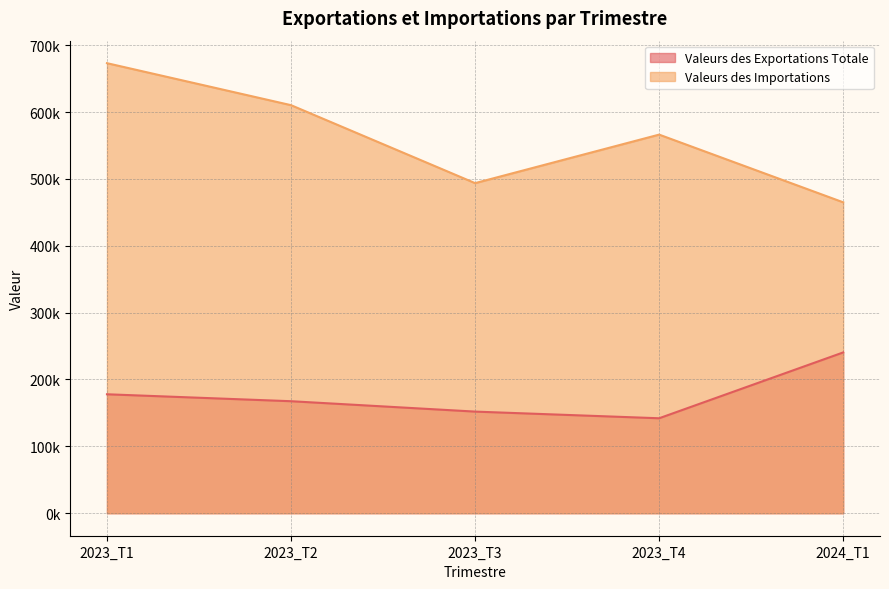

What is the average value of the Valeurs des Exportations Totale series?

175982.0